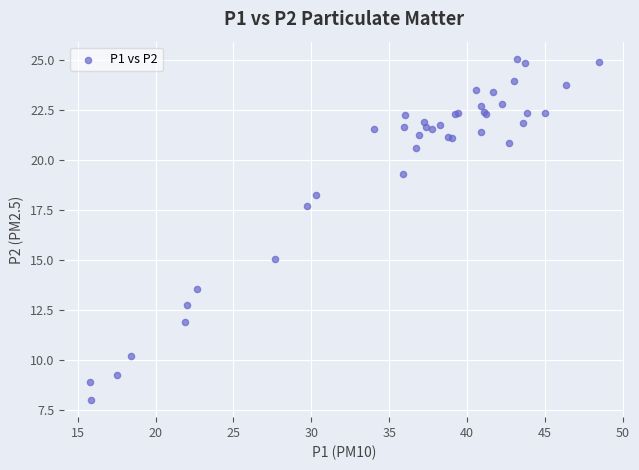

What Y value in the scatter plot is closest to 16?

15.1